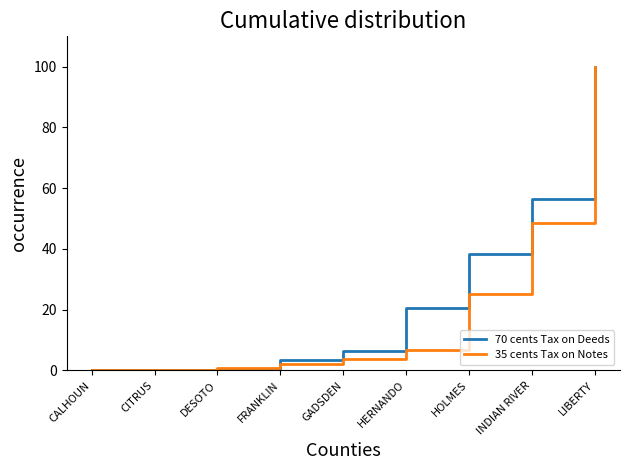

Which series changed the most between CITRUS and HERNANDO?

70 cents Tax on Deeds